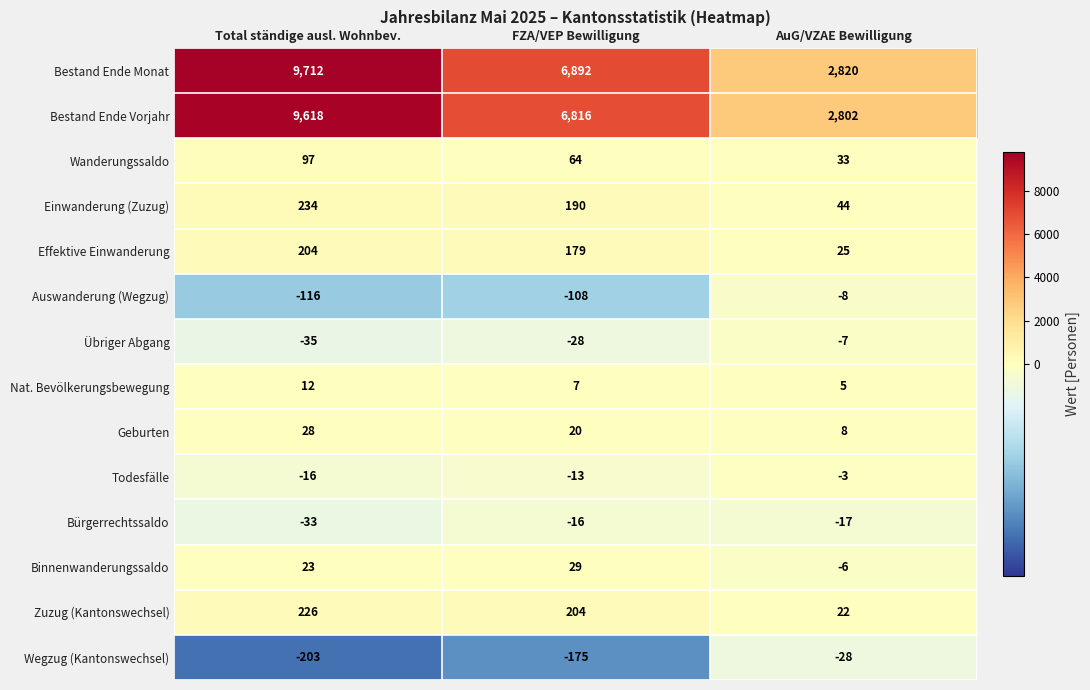

At which category does the chart reach its peak across all series?

Total ständige ausl. Wohnbev.